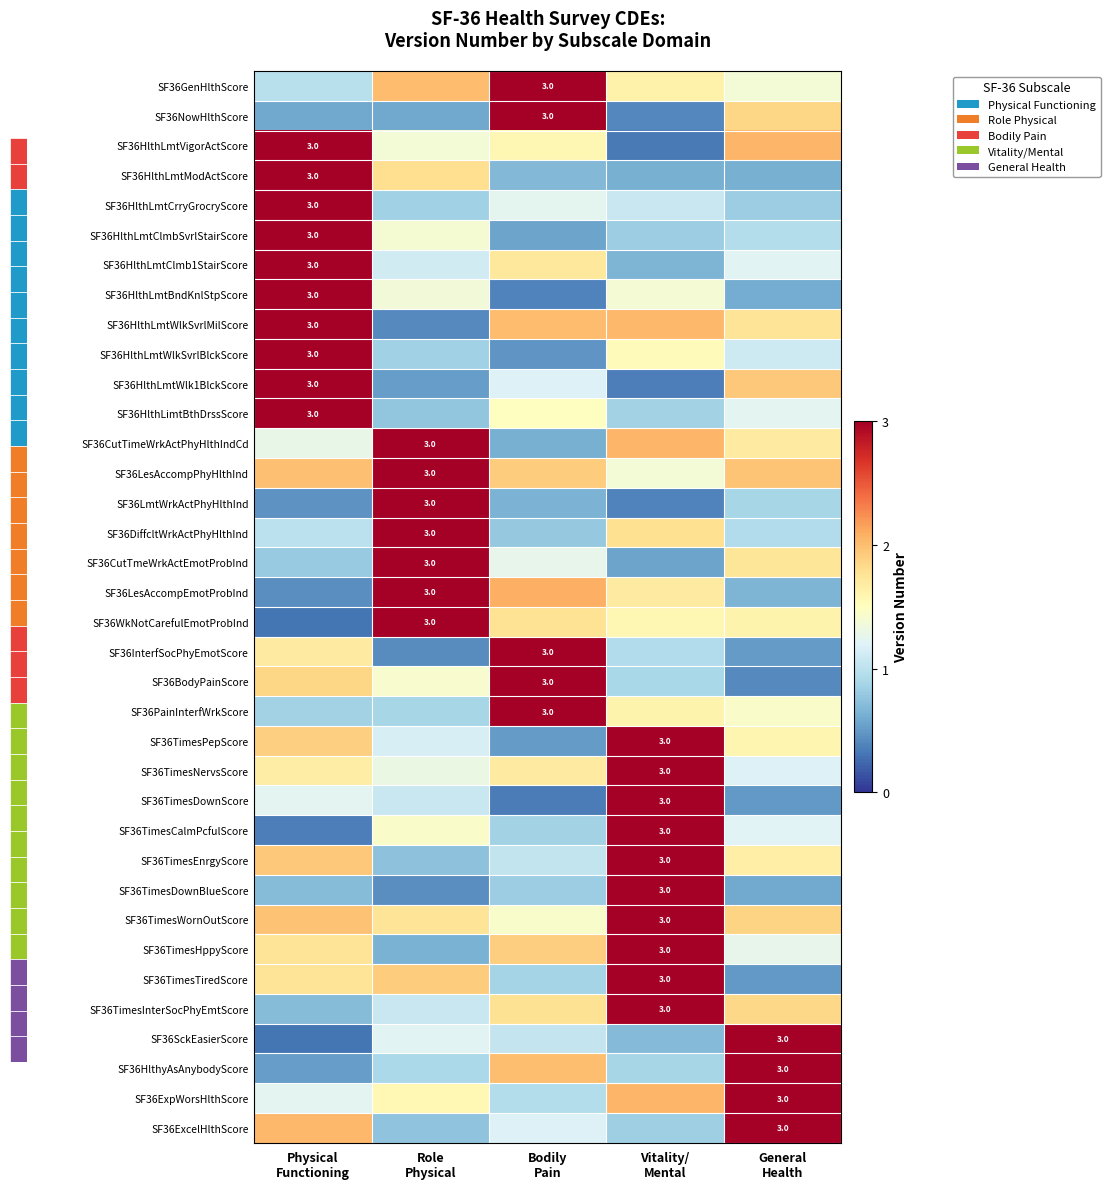

What is the difference between the SF36HlthLmtCrryGrocryScore values at General Health and Bodily Pain?

0.4